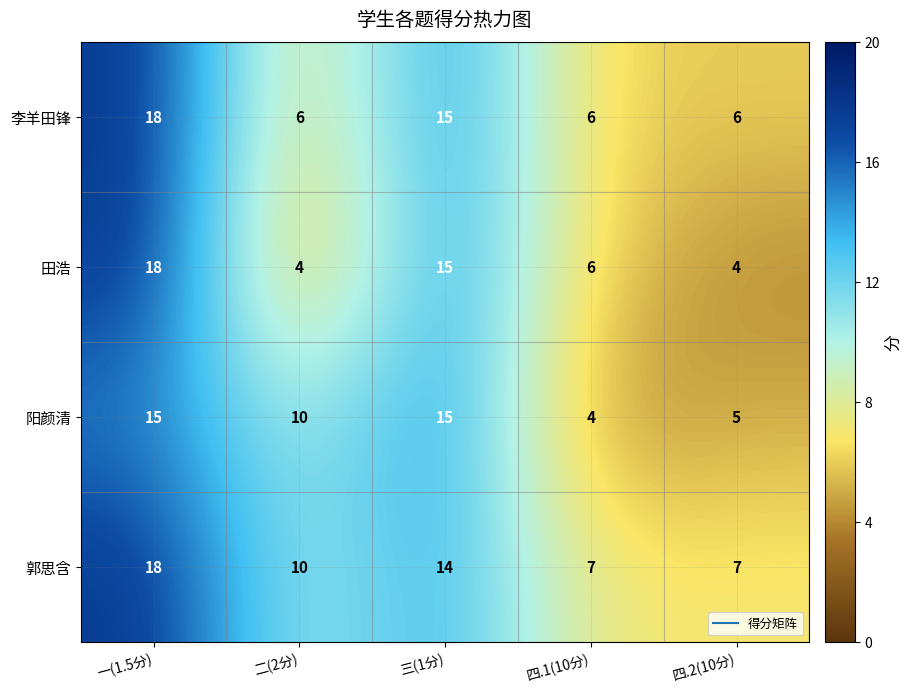

Between 三(1分) and 四.2(10分), which series saw the biggest shift?

田浩